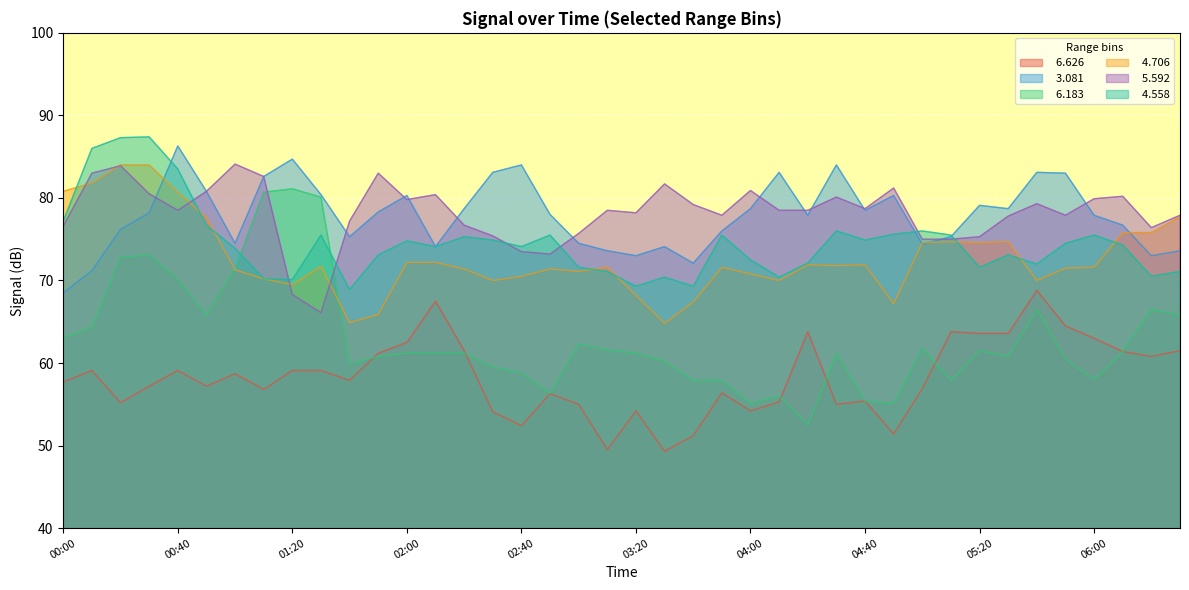

At how many categories does at least one series exceed 87?

2